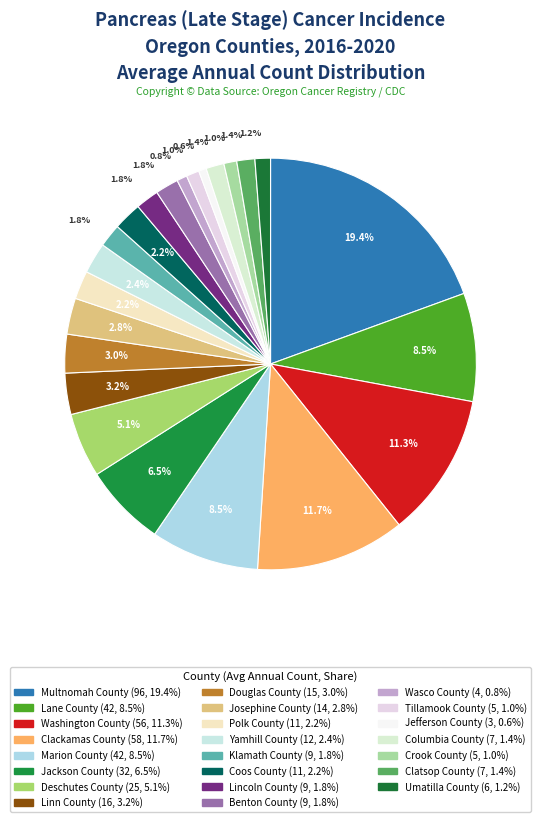

Combined, what portion of the pie is Tillamook County and Deschutes County?

6.1%